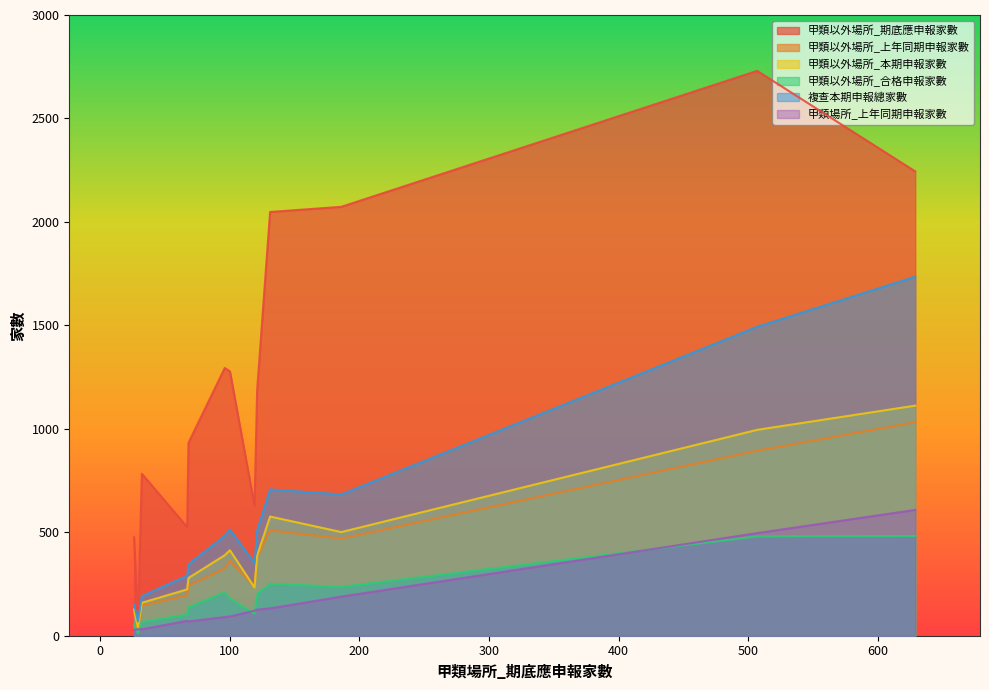

Which series has the largest total across all categories?

甲類以外場所_期底應申報家數